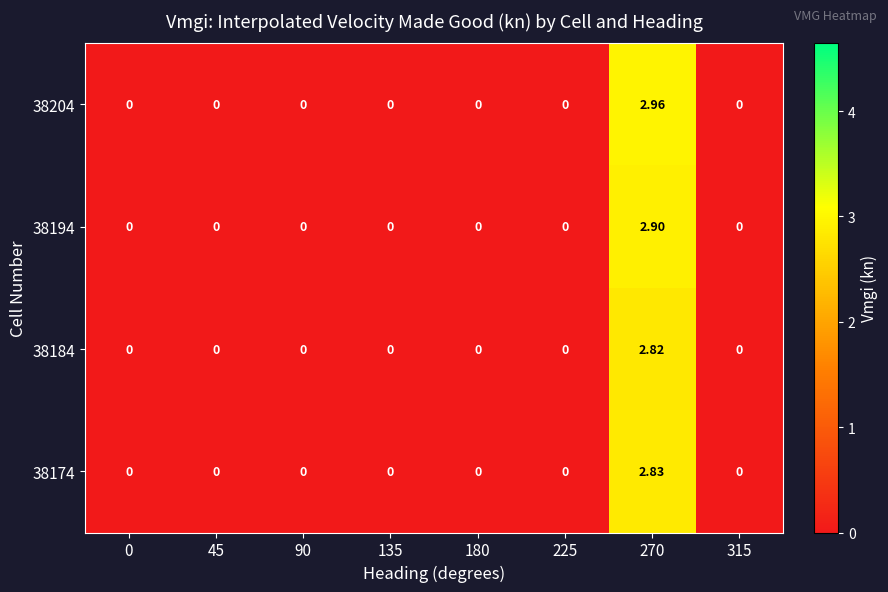

At 90, list the series in order from smallest to largest.

38204, 38194, 38184, 38174